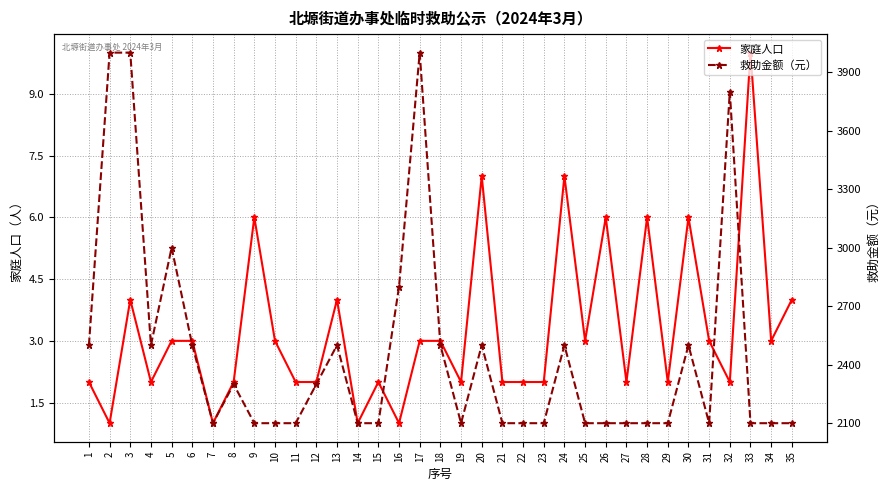

What value does the 家庭人口 series have at 10?

3